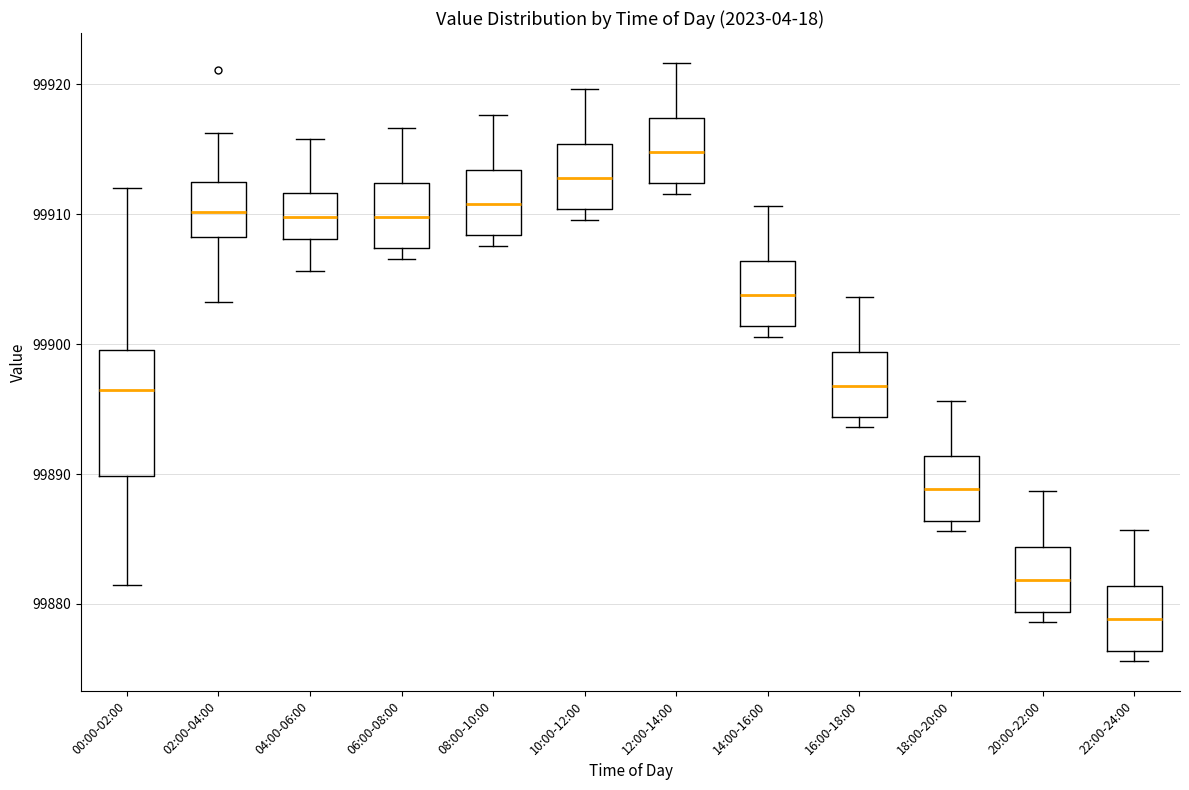

Which box is the tallest, from its lower edge to its upper edge?

00:00-02:00